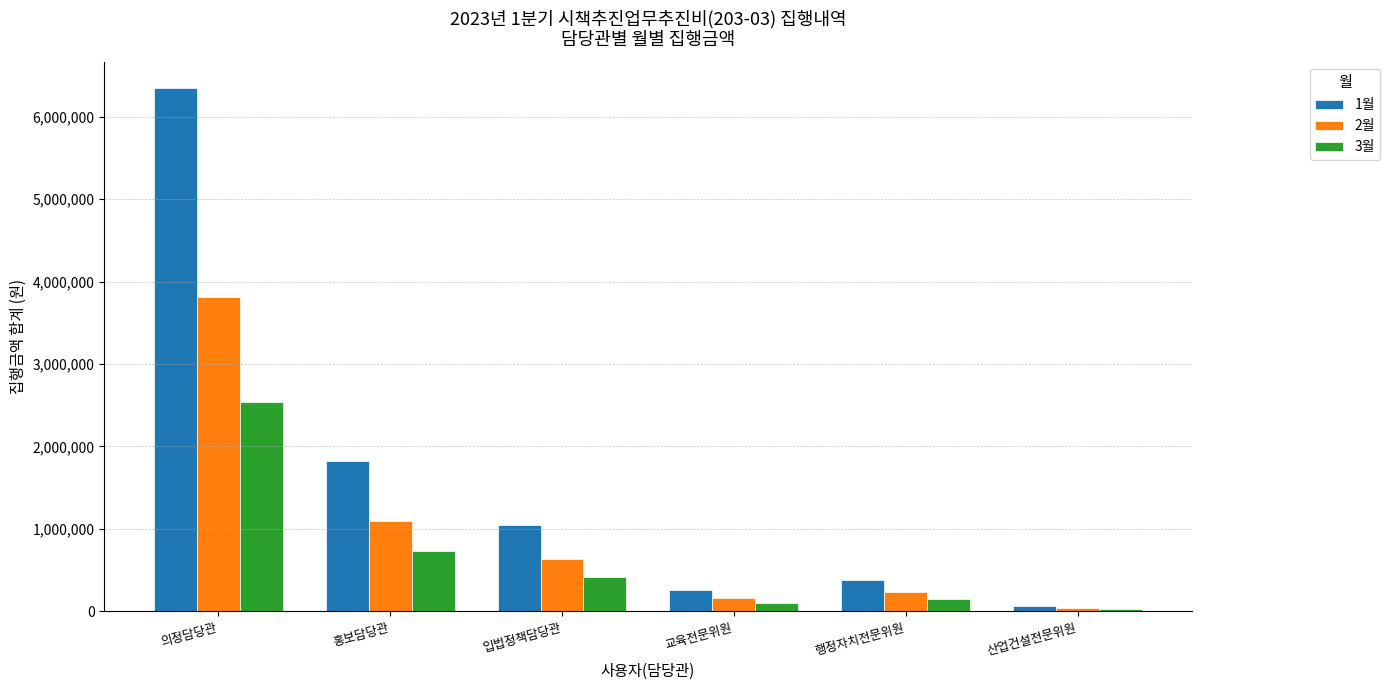

Which series changed the most between 의정담당관 and 행정자치전문위원?

1월